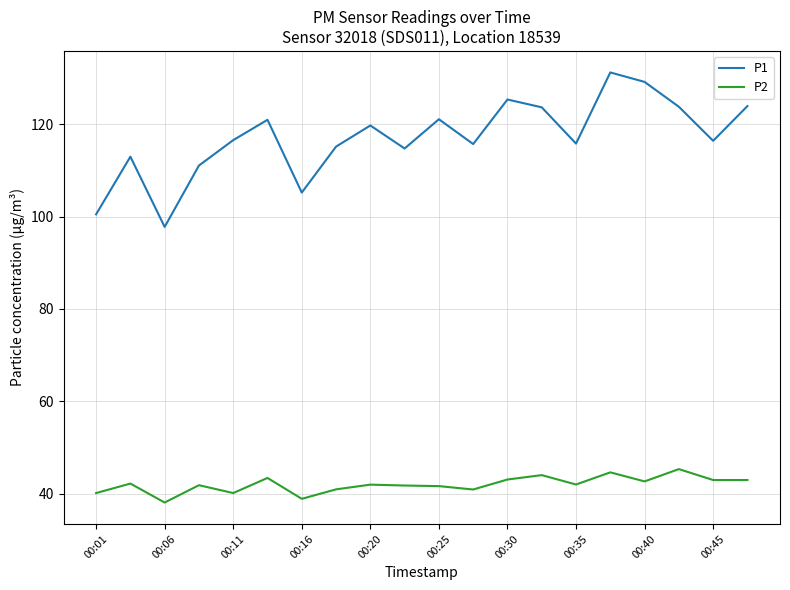

What is the maximum value for P1?

131.2